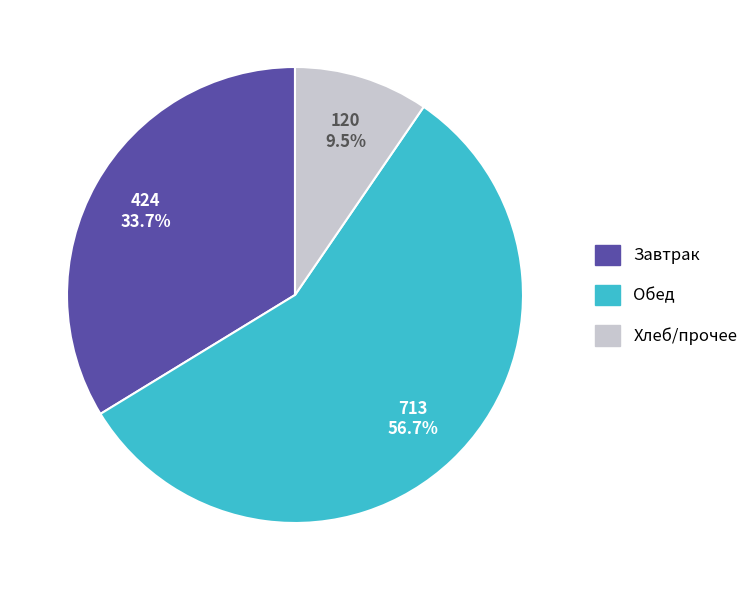

Between Хлеб/прочее and Обед, which is larger?

Обед